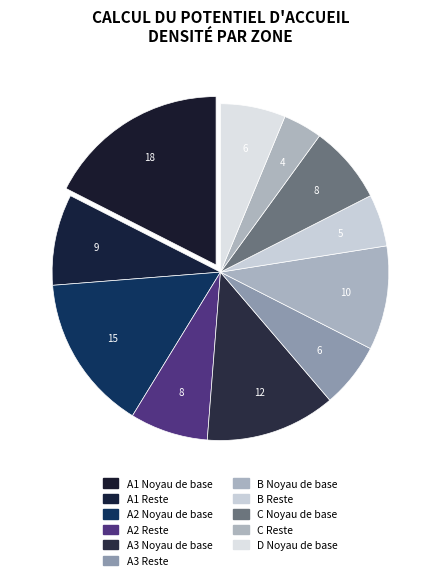

Count the number of slices in the pie.

11